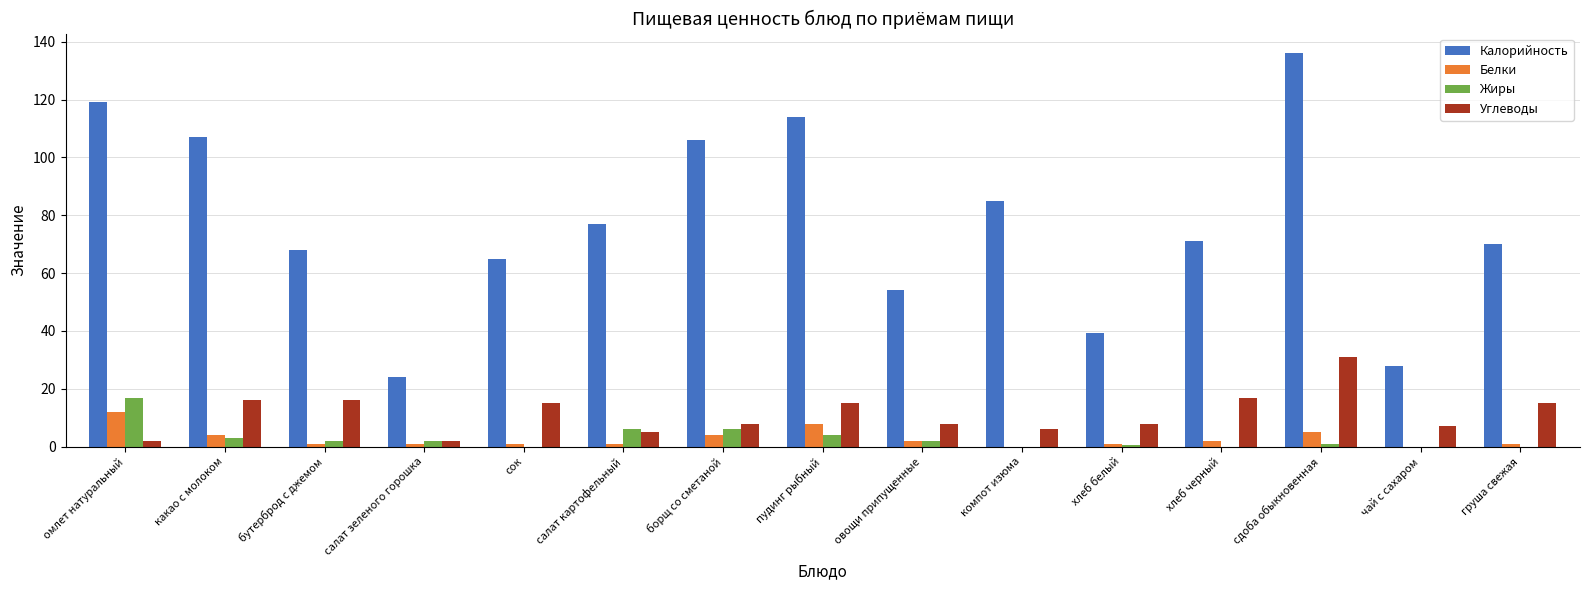

The Калорийность series shows 6.2 at салат зеленого горошка. True or false?

False